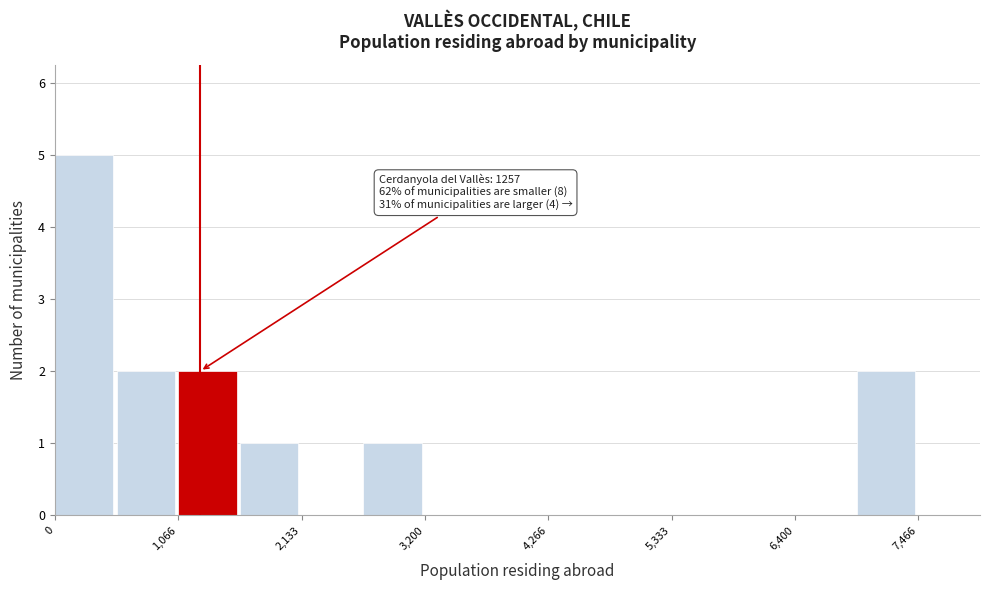

Read against the x-axis, roughly where is the centre of the tallest bar?

200